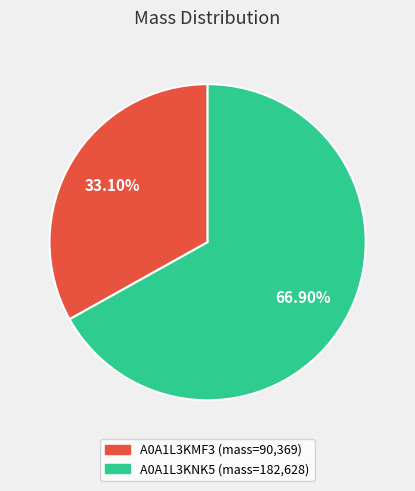

Rank the categories by value from highest to lowest.

A0A1L3KNK5, A0A1L3KMF3